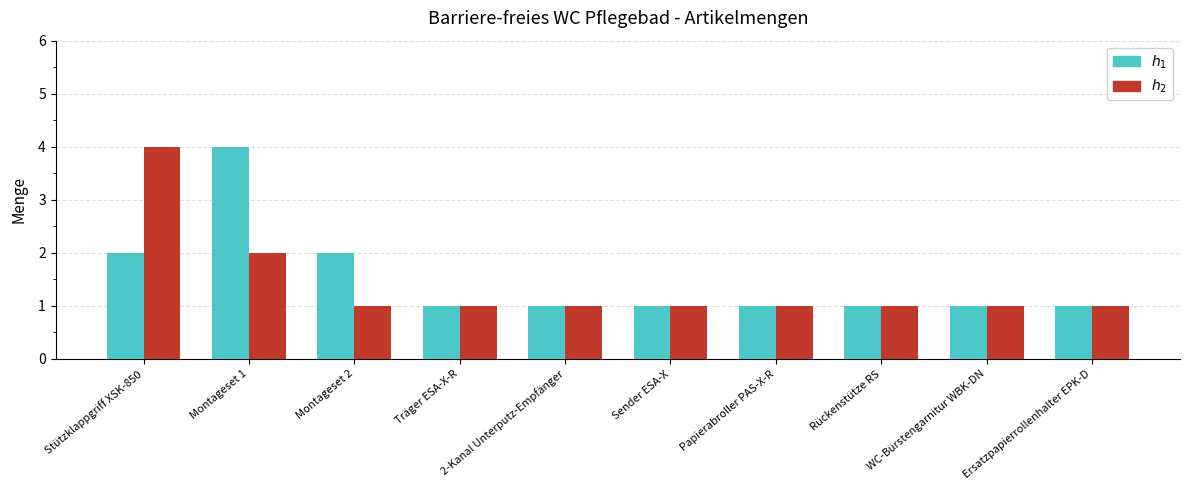

How many data points does each series have?

10